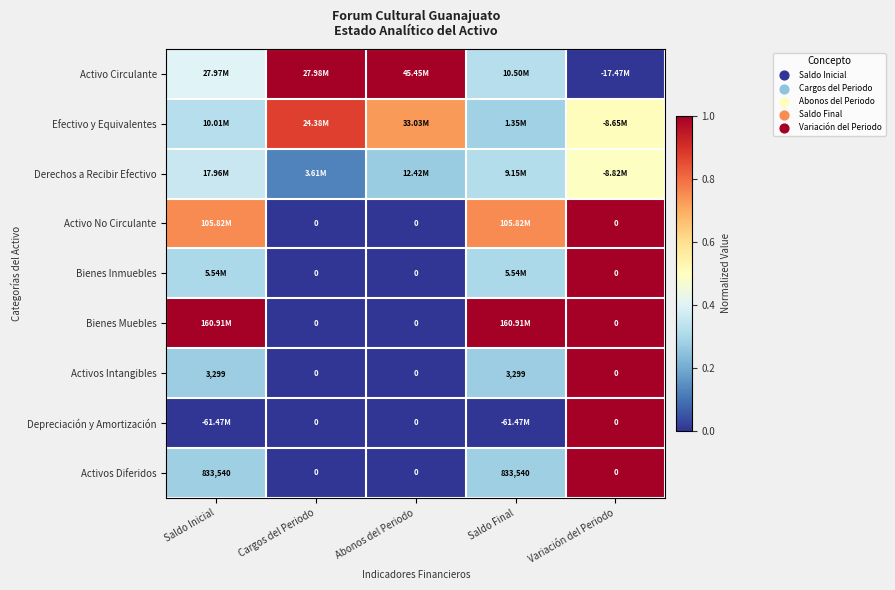

What is the spread (max minus min) of values at Saldo Inicial?

1.0